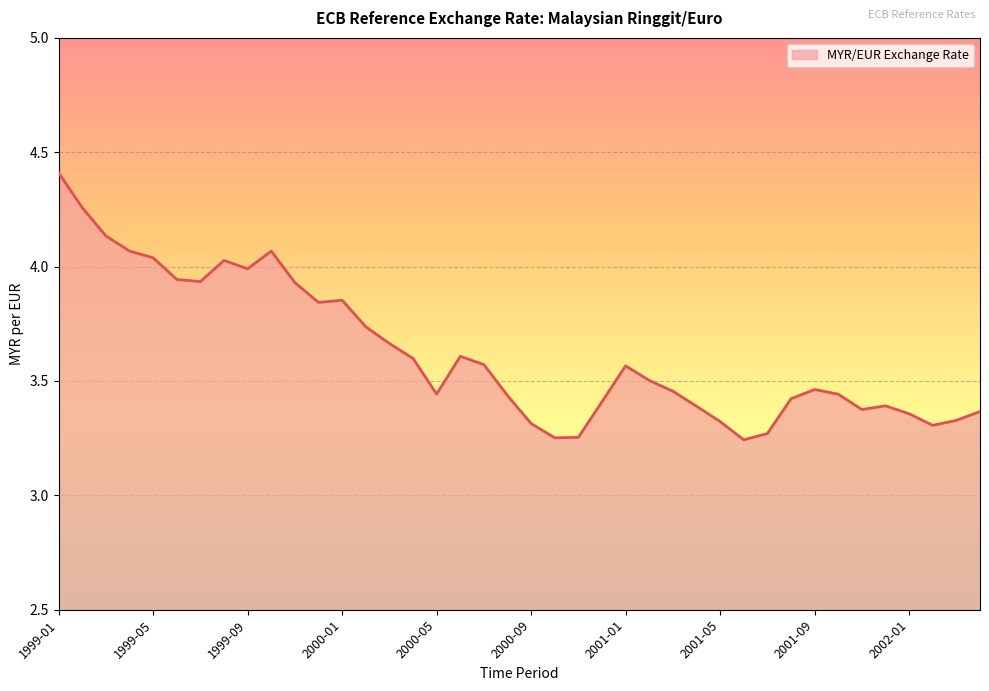

What is the difference between the maximum and minimum values?

1.2